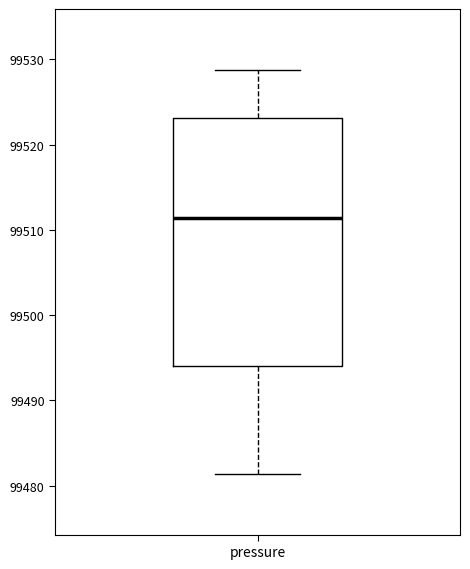

Transcribe this box plot: give where the median line is, the range the box spans, and where the two whiskers end, as read against the y-axis. The values are not printed on the chart, so give them approximately, as read against the axis.

median 99511, box 99494 to 99523, whiskers 99481 to 99529